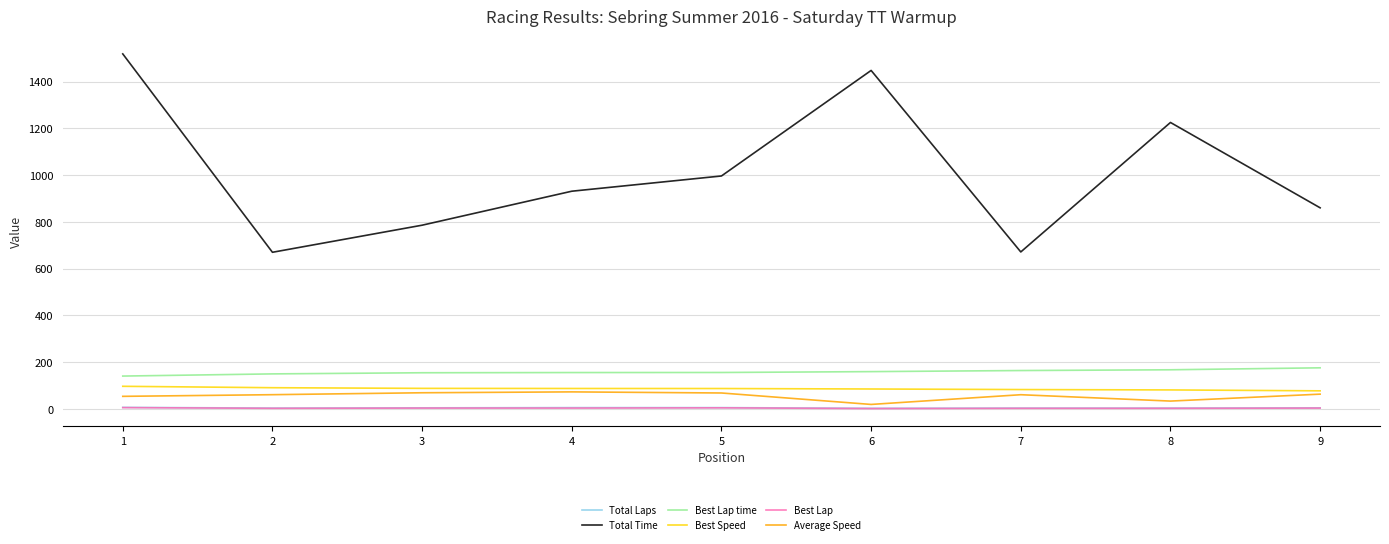

What is the greatest value displayed?

1518.6